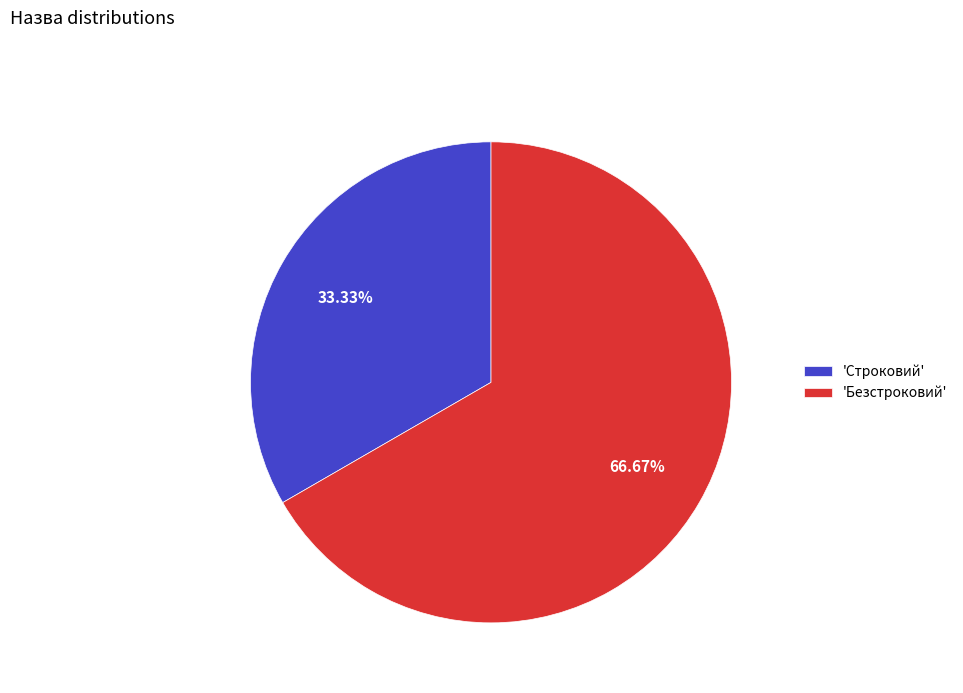

What is the smallest slice in the pie chart?

'Строковий'